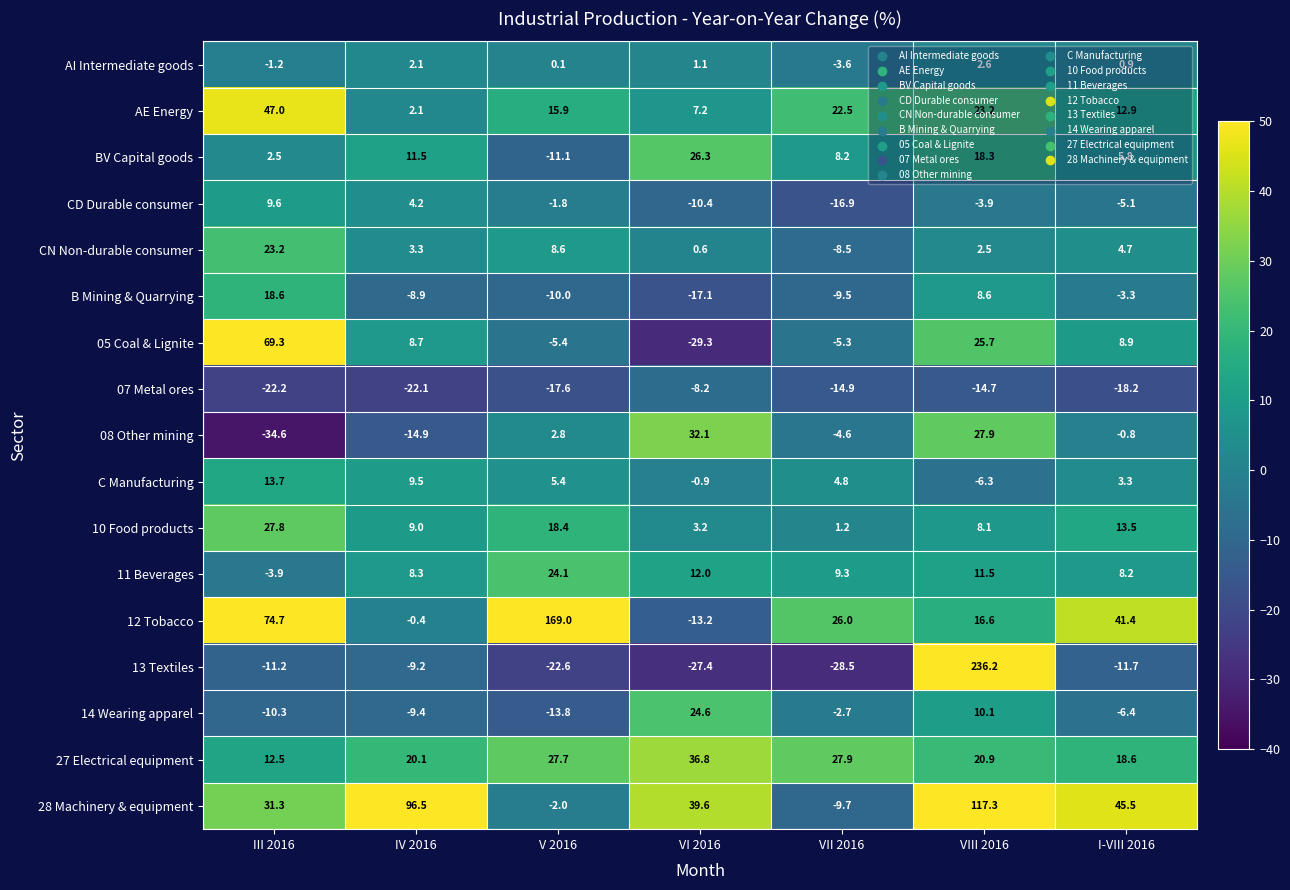

What is the smallest value displayed?

-34.6